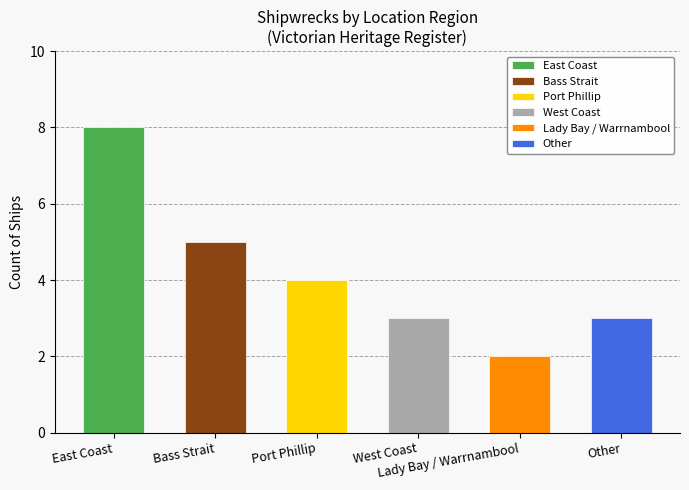

Where does the data first go above 4?

East Coast